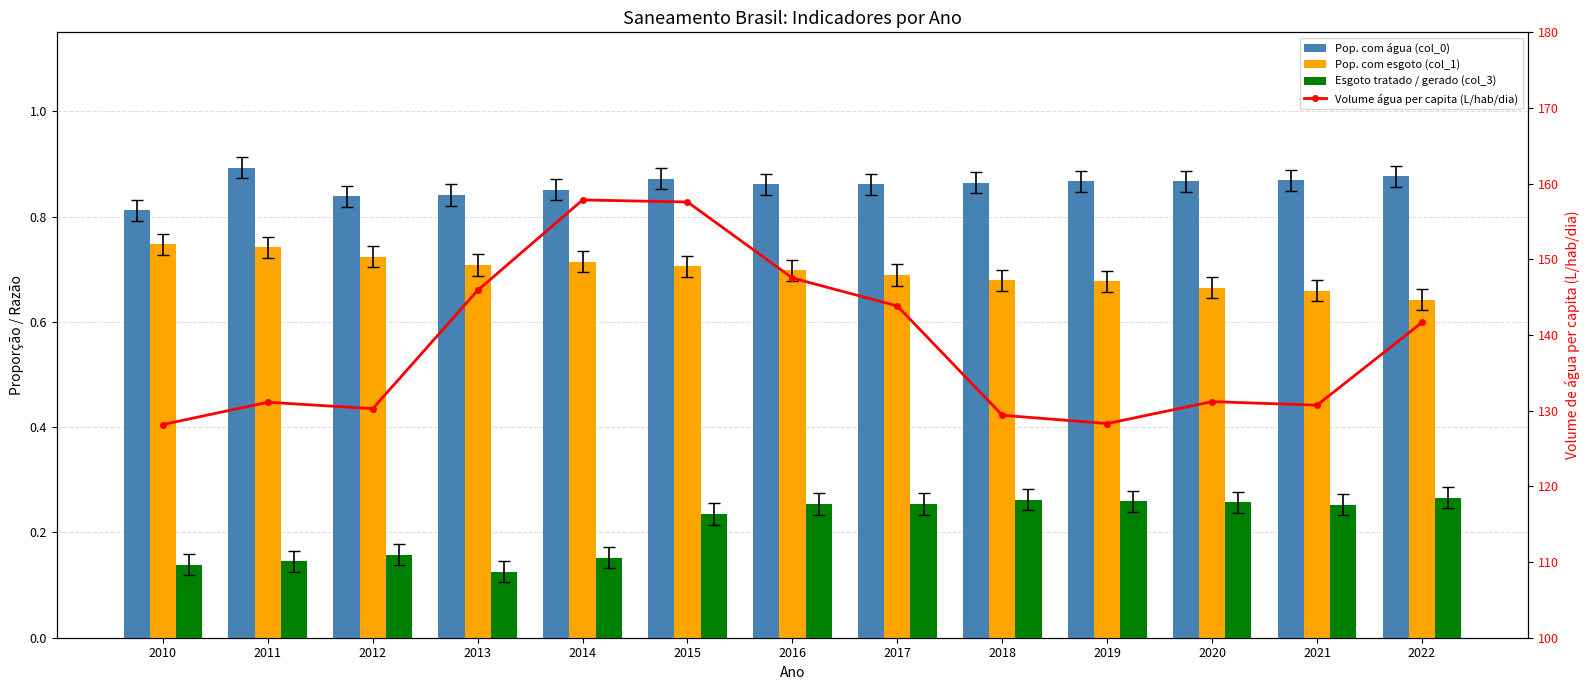

The Volume água per capita (L/hab/dia) series shows 99.6 at 2017. True or false?

False